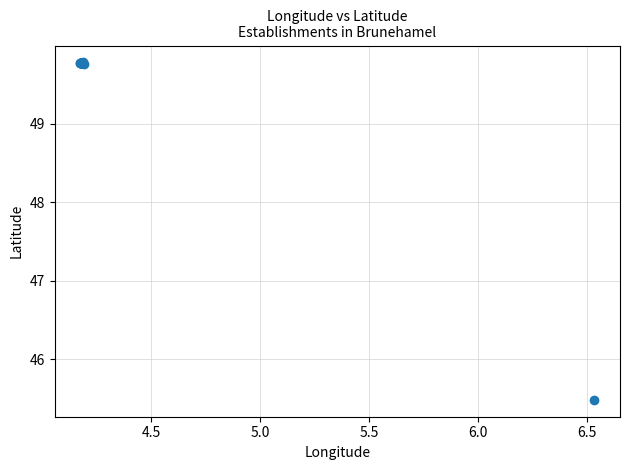

What Y value in the scatter plot is closest to 47?

45.5